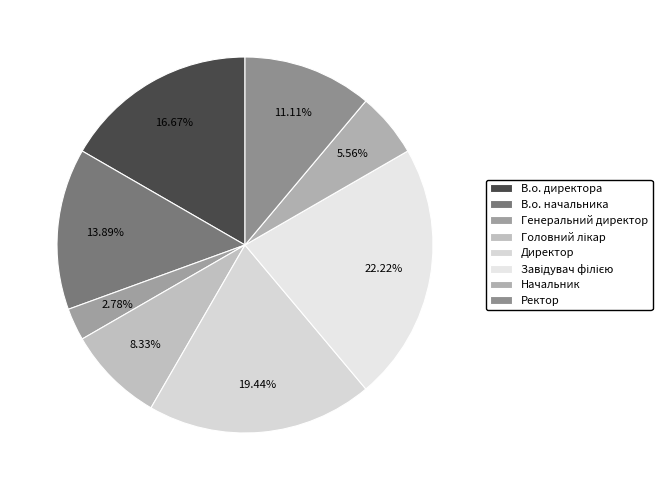

Is В.о. директора the majority of the pie?

No